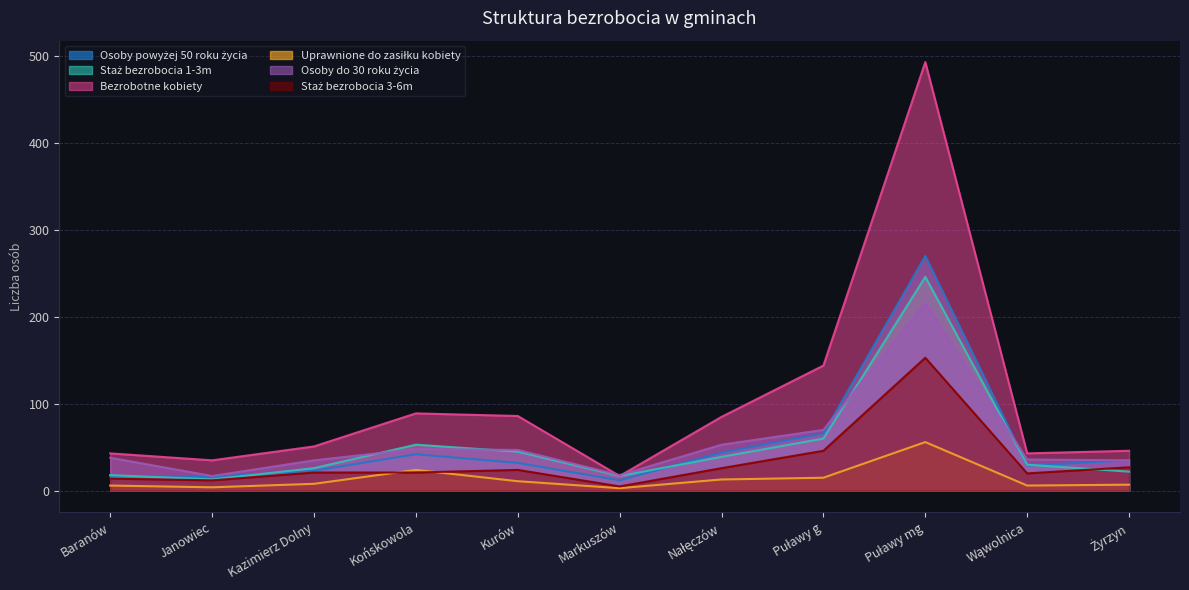

Read the Bezrobotne kobiety value at Markuszów, to the nearest 5.

15